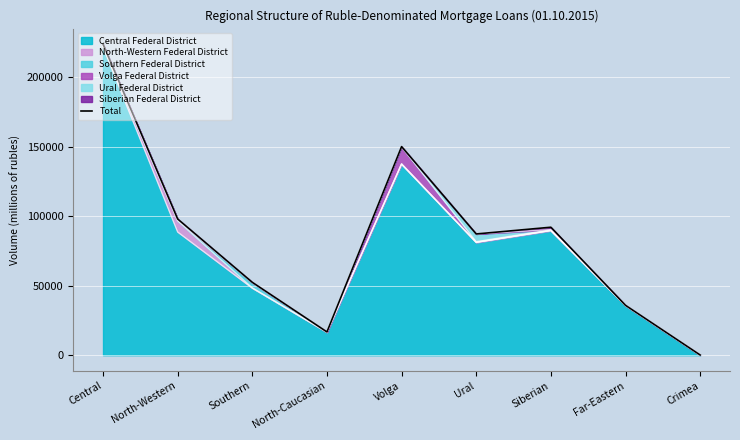

True or false: the data shows 58836 at Far-Eastern.

False